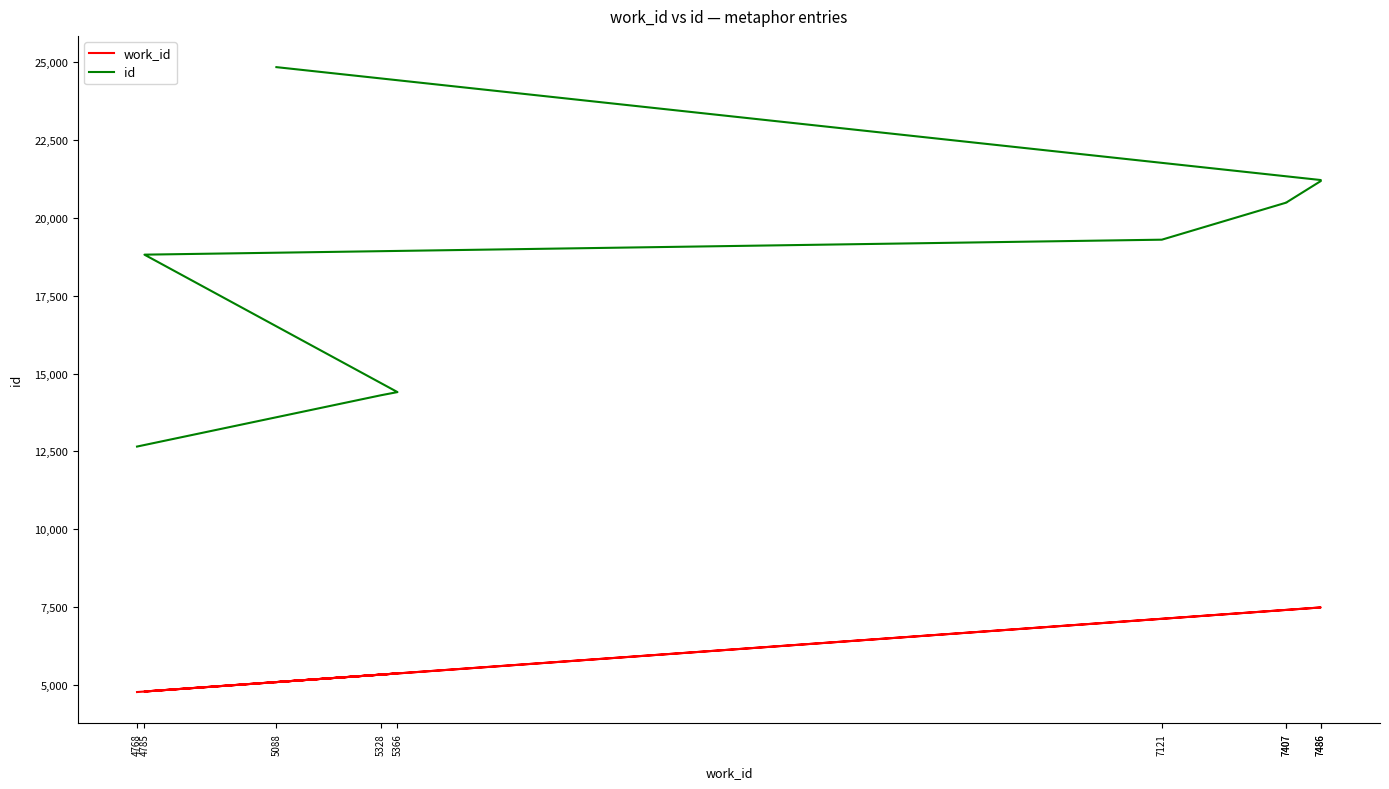

What is the difference between the maximum and second lowest values in the work_id series?

2701